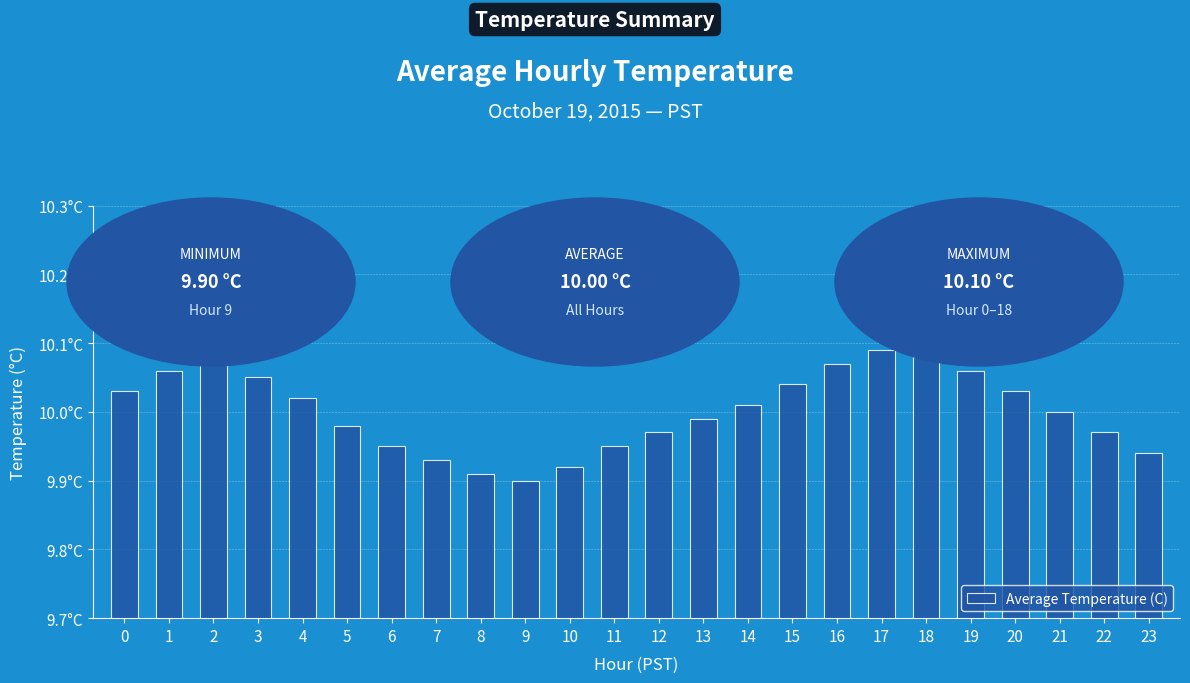

What is the value of the 9th bar from the left?

9.9